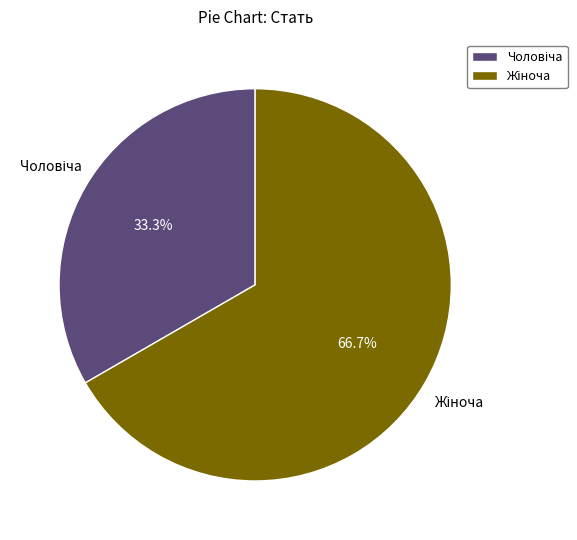

Is there any slice that represents more than half of the pie?

Yes